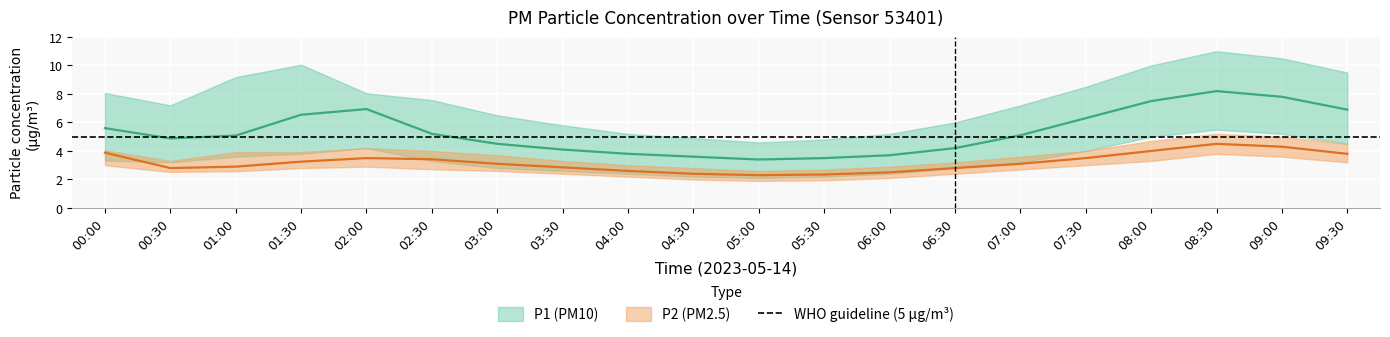

Which has a higher value, 04:30 or 01:00?

01:00